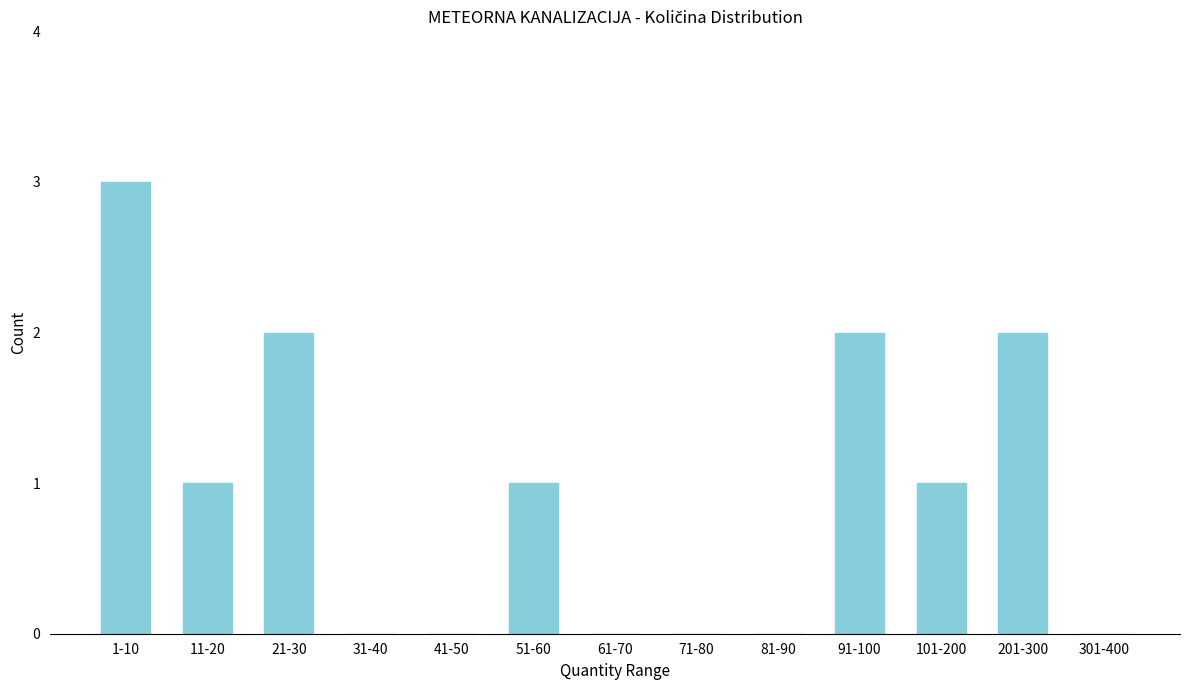

Reading left to right, list all the values displayed in this chart.

1-10=3	11-20=1	21-30=2	31-40=0	41-50=0	51-60=1	61-70=0	71-80=0	81-90=0	91-100=2	101-200=1	201-300=2	301-400=0